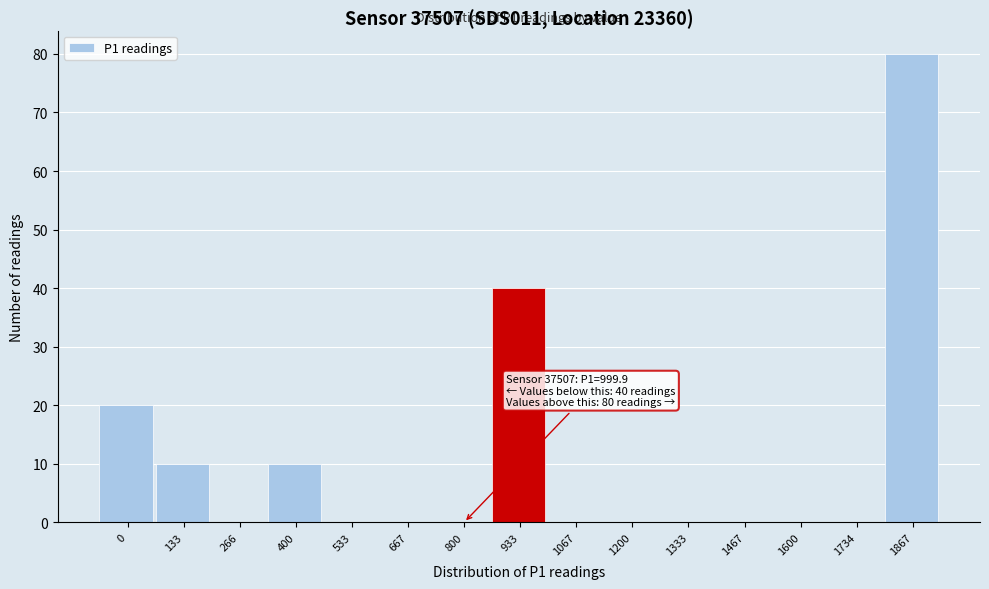

Reading left to right, list all the values displayed in this chart.

0=20	133=10	266=0	400=10	533=0	667=0	800=0	933=40	1067=0	1200=0	1333=0	1467=0	1600=0	1734=0	1867=80